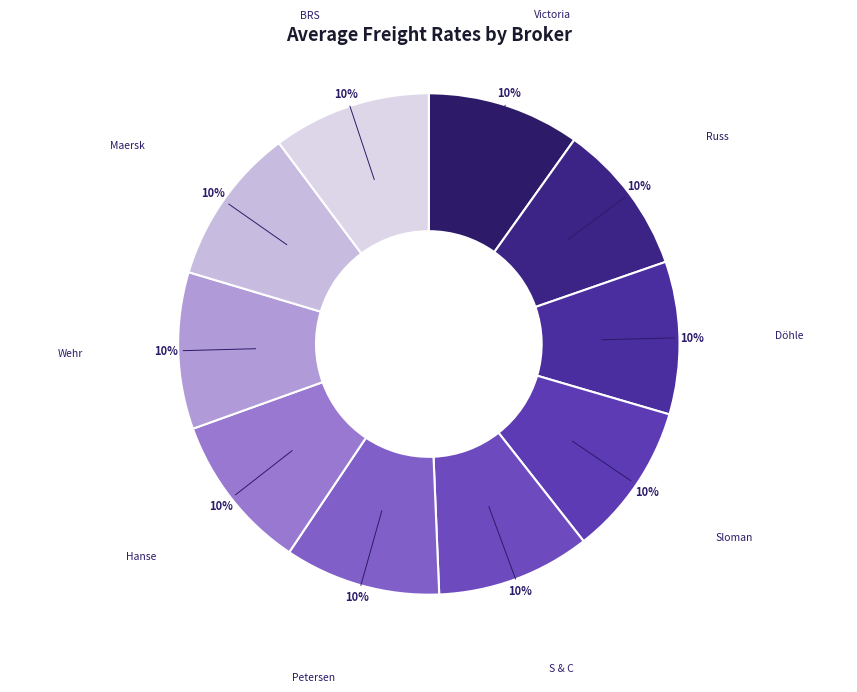

Do Victoria and Russ together represent more than half of the pie?

No